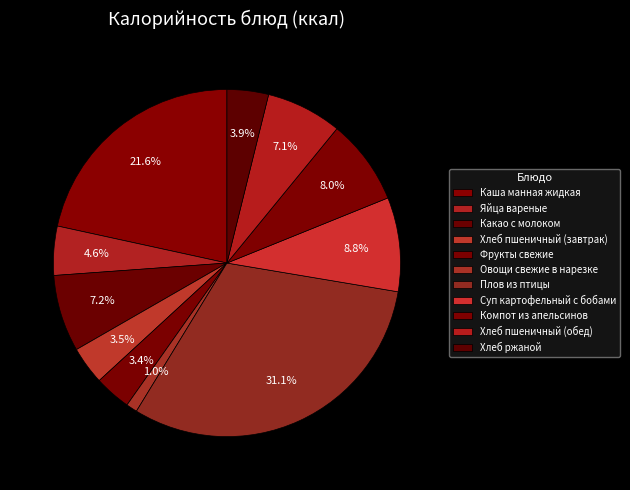

Which category has the biggest portion of the pie?

Плов из птицы